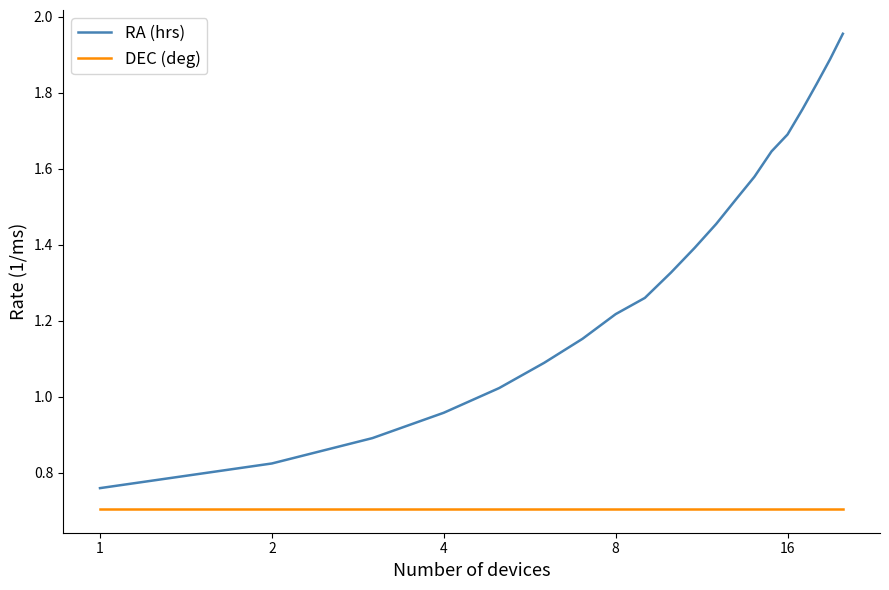

What is the highest value of the DEC (deg) series?

0.7